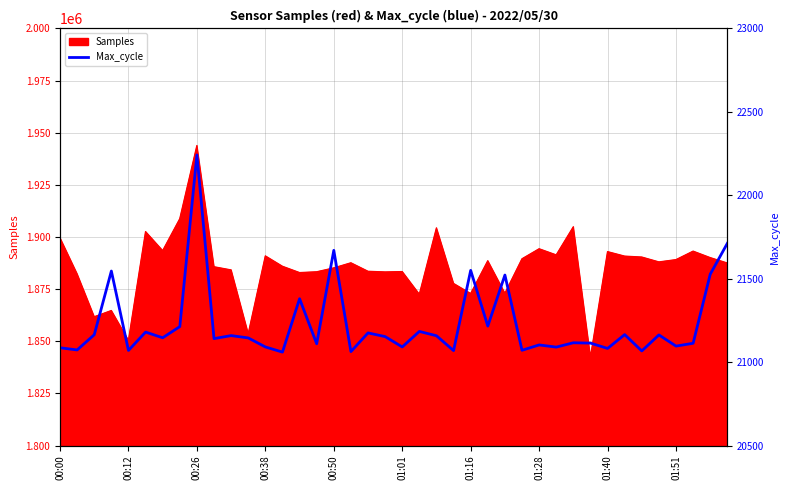

Which category has the highest value in the Samples series?

00:26